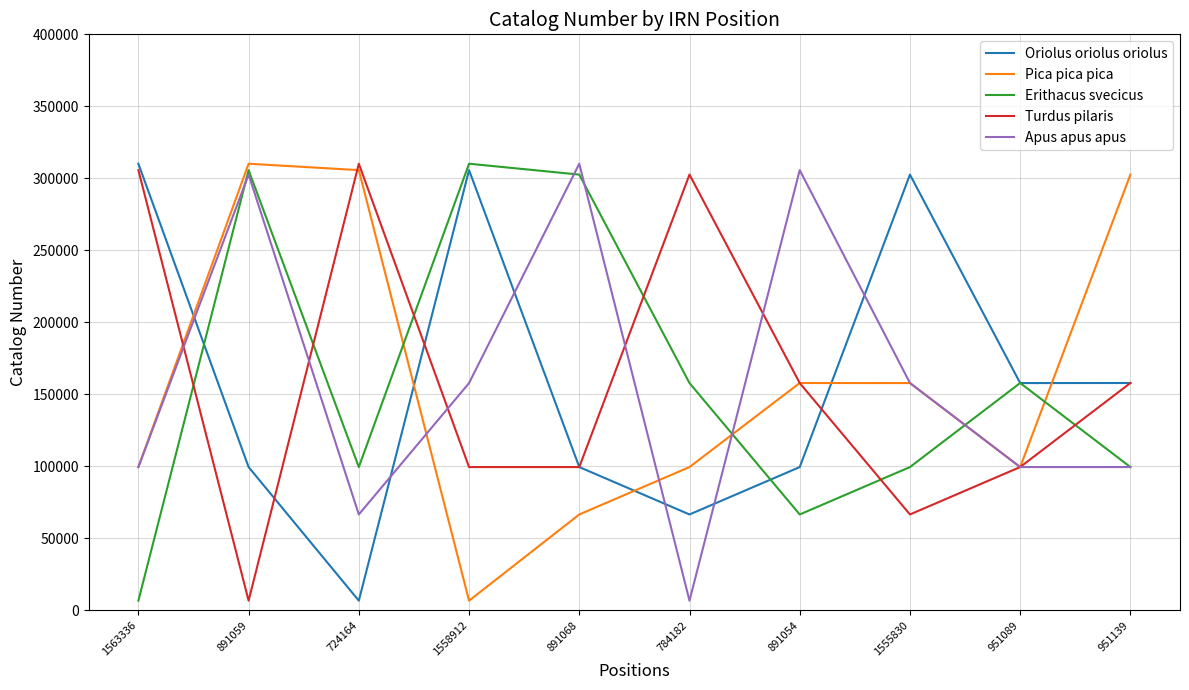

What is the minimum value shown in the chart?

6586